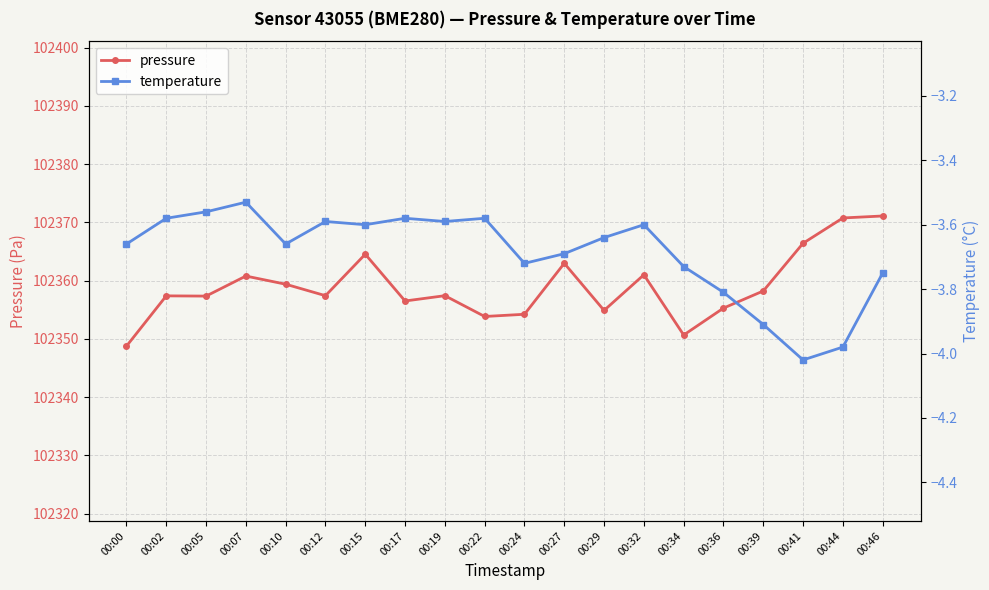

Between 00:15 and 00:00, which is larger?

00:15